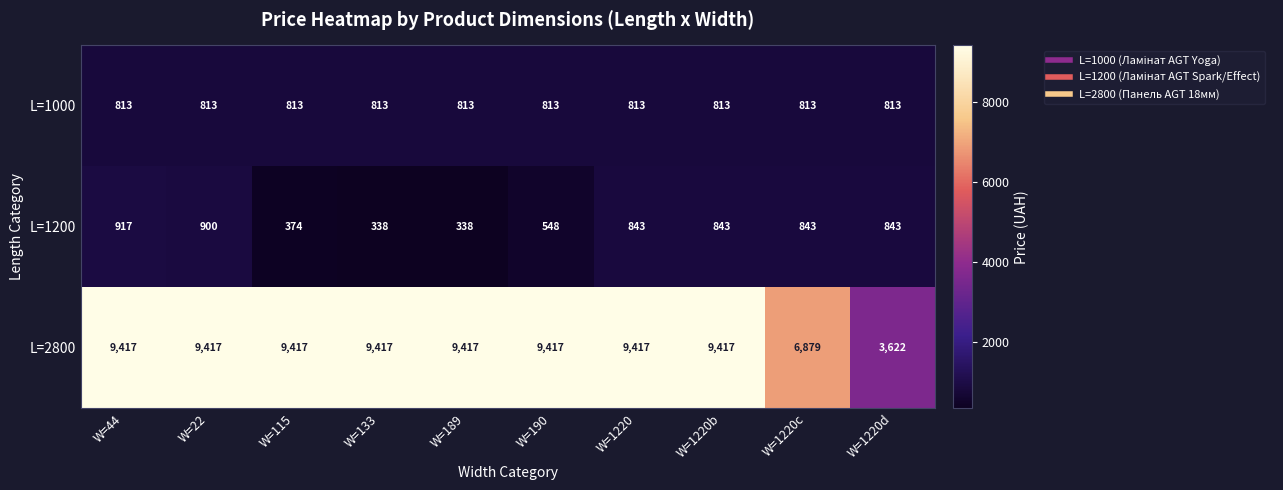

Rank the series at W=1220 from highest to lowest value.

L=2800, L=1200, L=1000